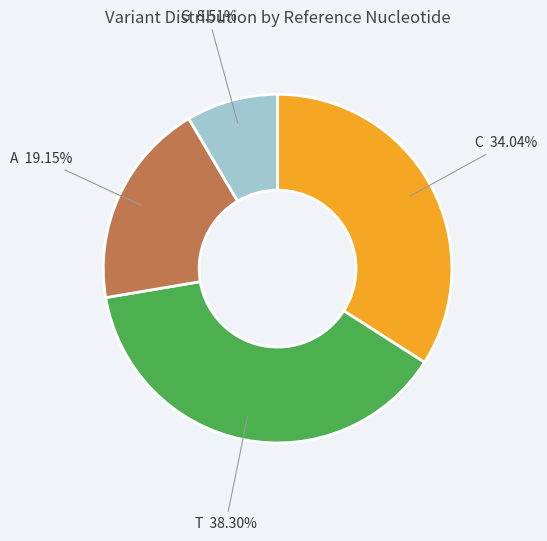

Is there a majority slice in this chart?

No